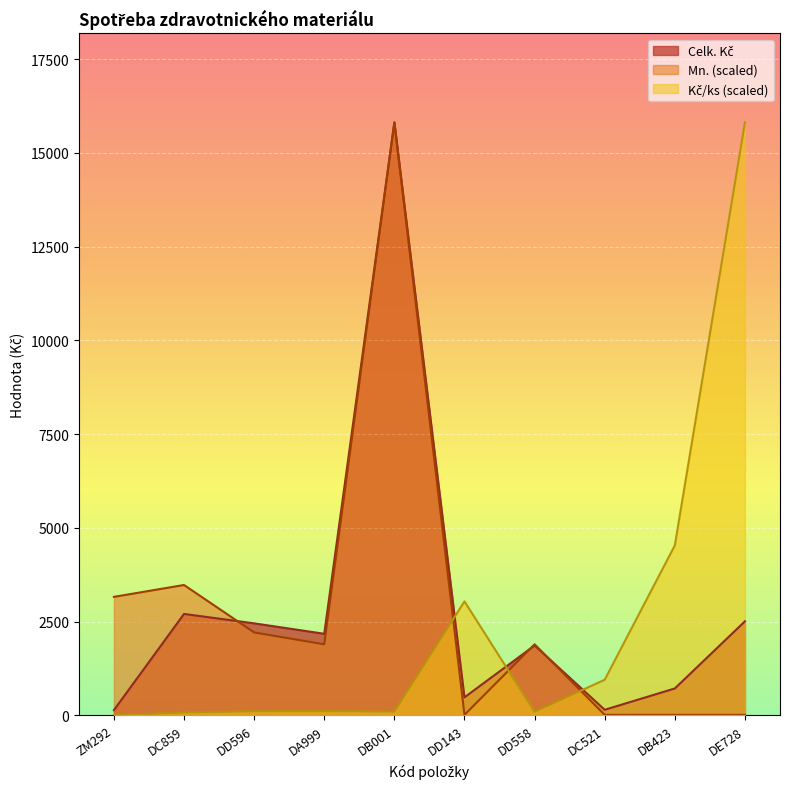

At which category is the sum across all series the highest?

DB001